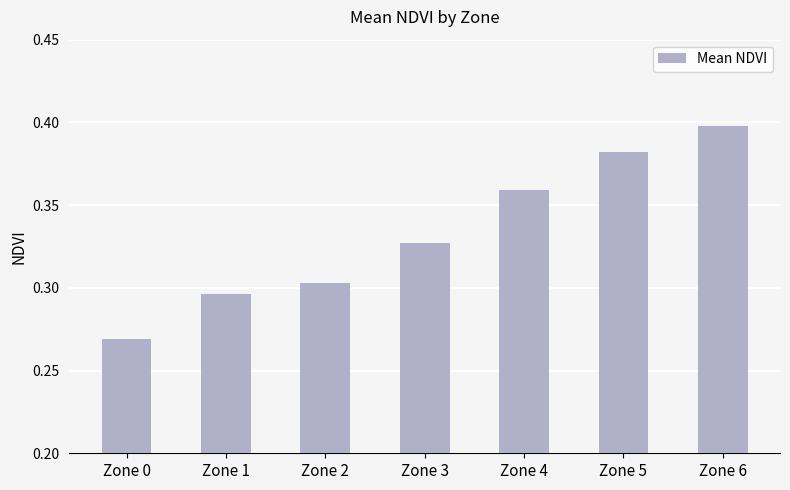

Which category has the lowest value across all series?

Zone 0